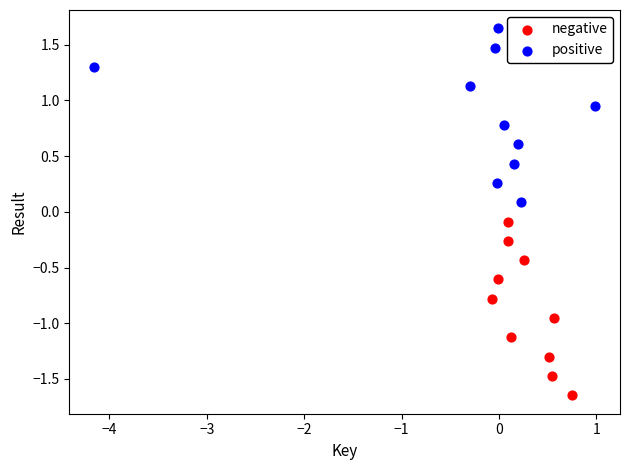

Which series contains the highest Y value?

positive